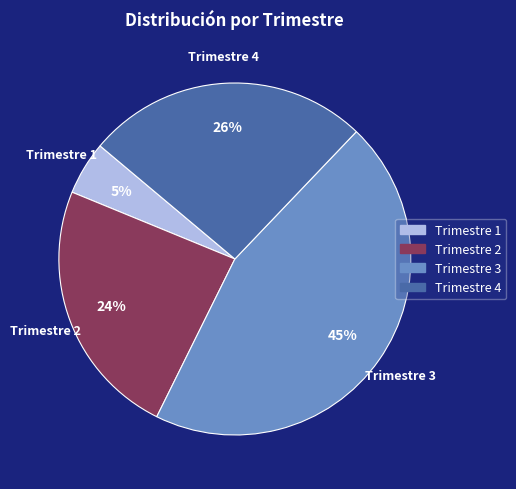

What is the ratio of the value at Trimestre 1 to the value at Trimestre 4?

0.2